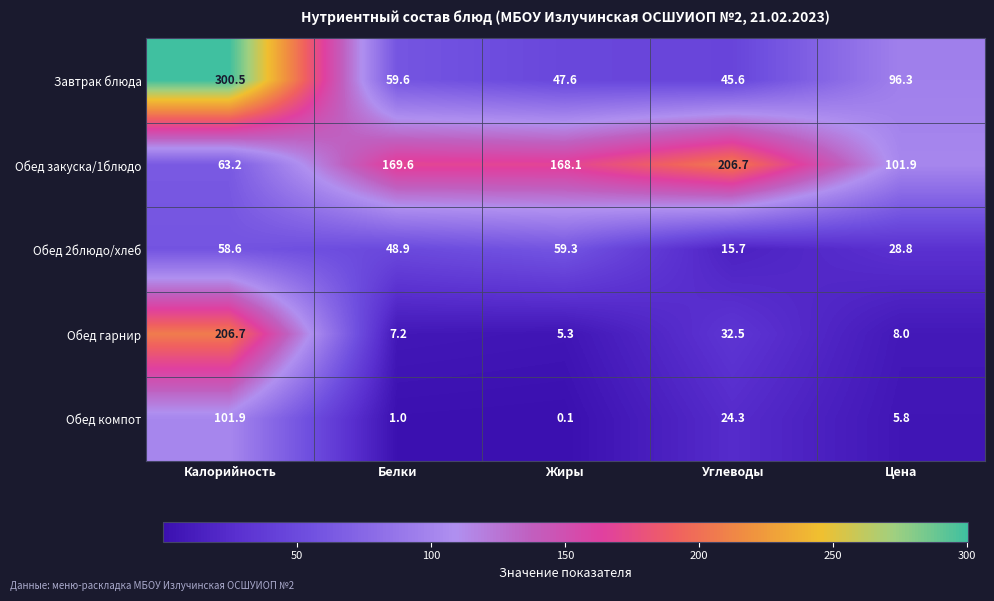

What is the difference between the highest and lowest values at Калорийность?

241.9